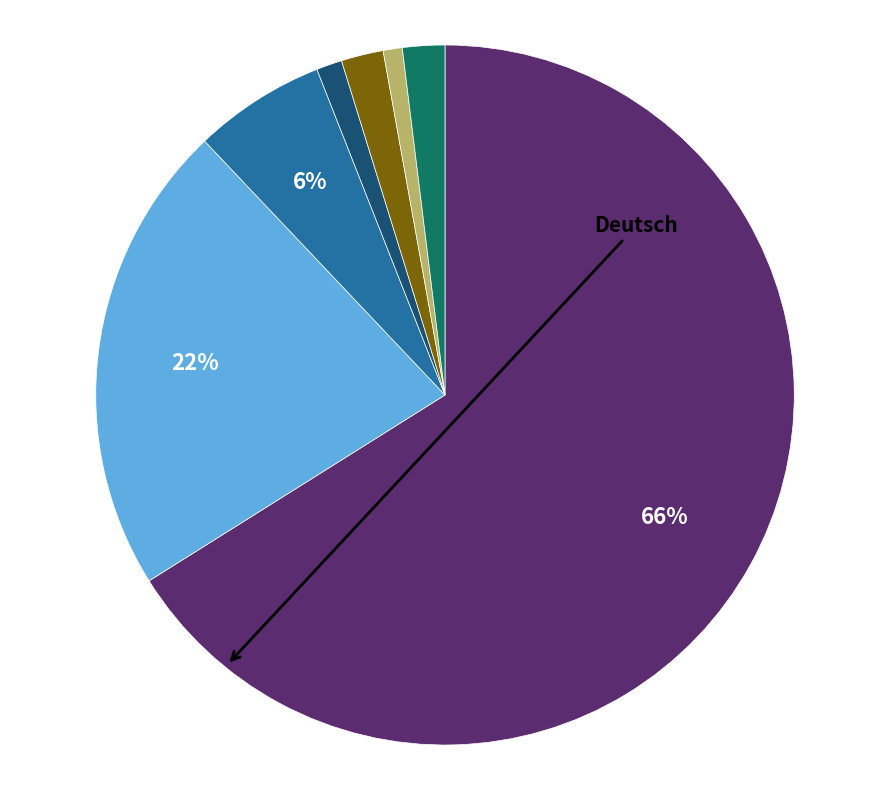

Is there a majority slice in this chart?

Yes